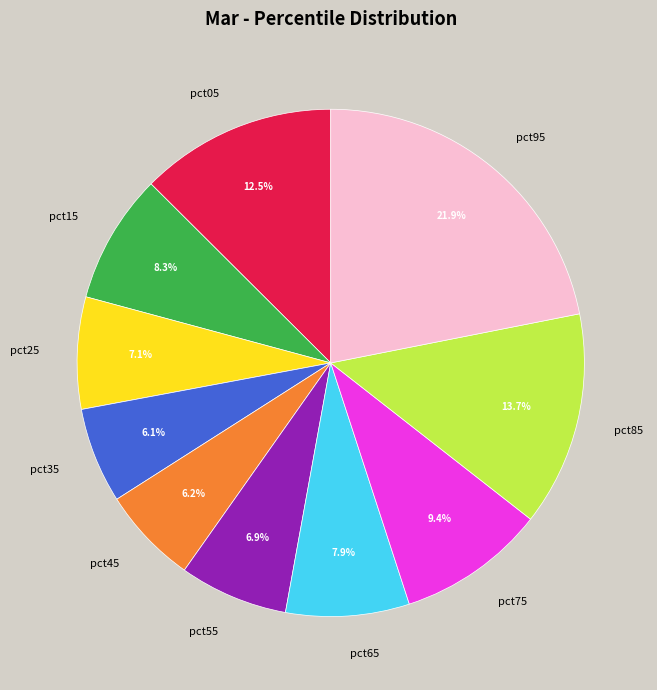

Does pct15 account for over 50% of the chart?

No